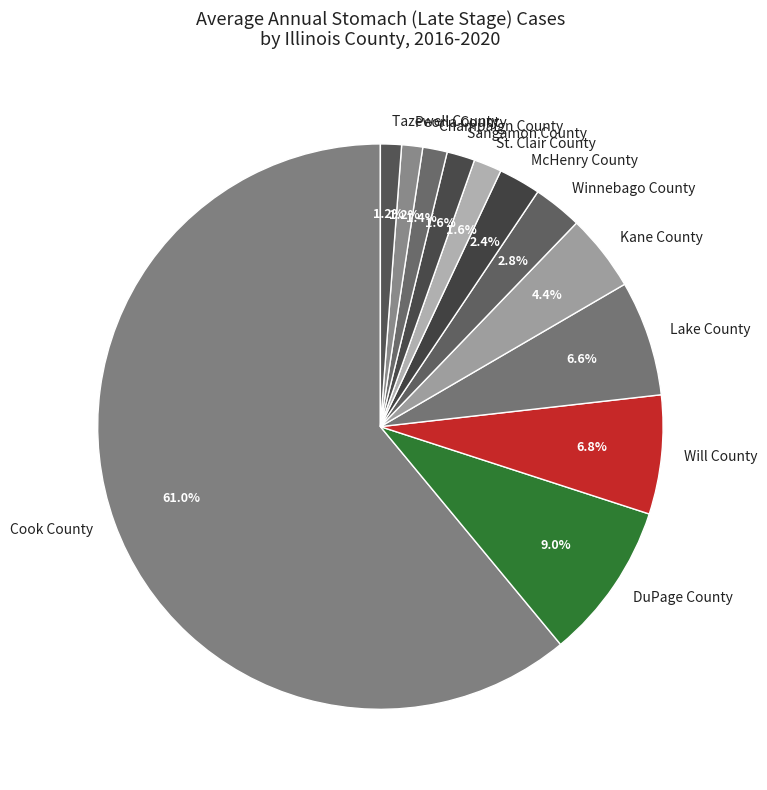

Between DuPage County and Lake County, which is larger?

DuPage County